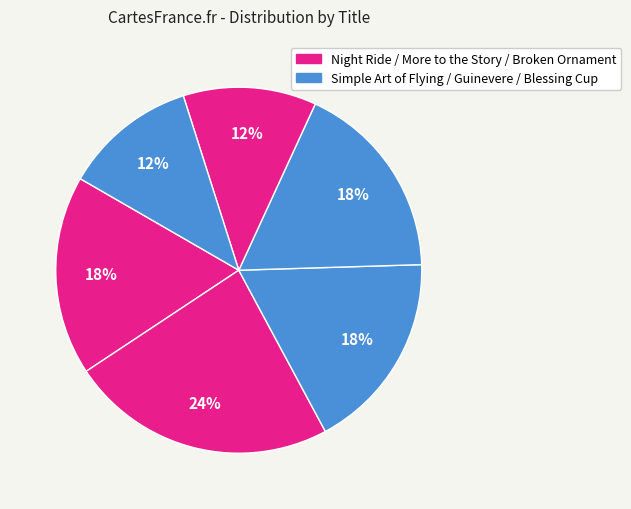

Count the number of slices in the pie.

6